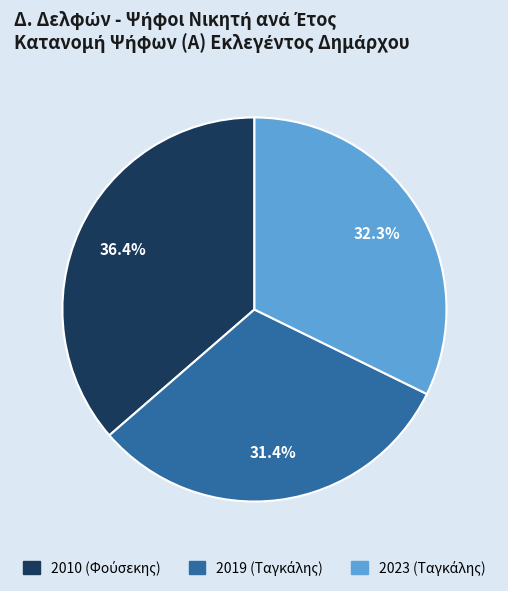

Is there any slice that represents more than half of the pie?

No